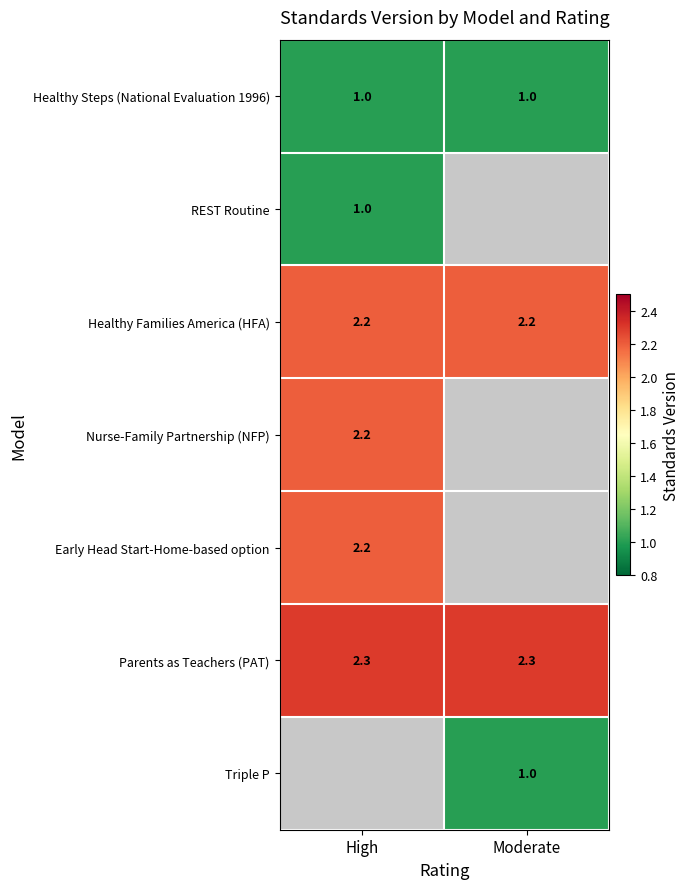

What is the average value of the Healthy Steps (National Evaluation 1996) series?

1.0